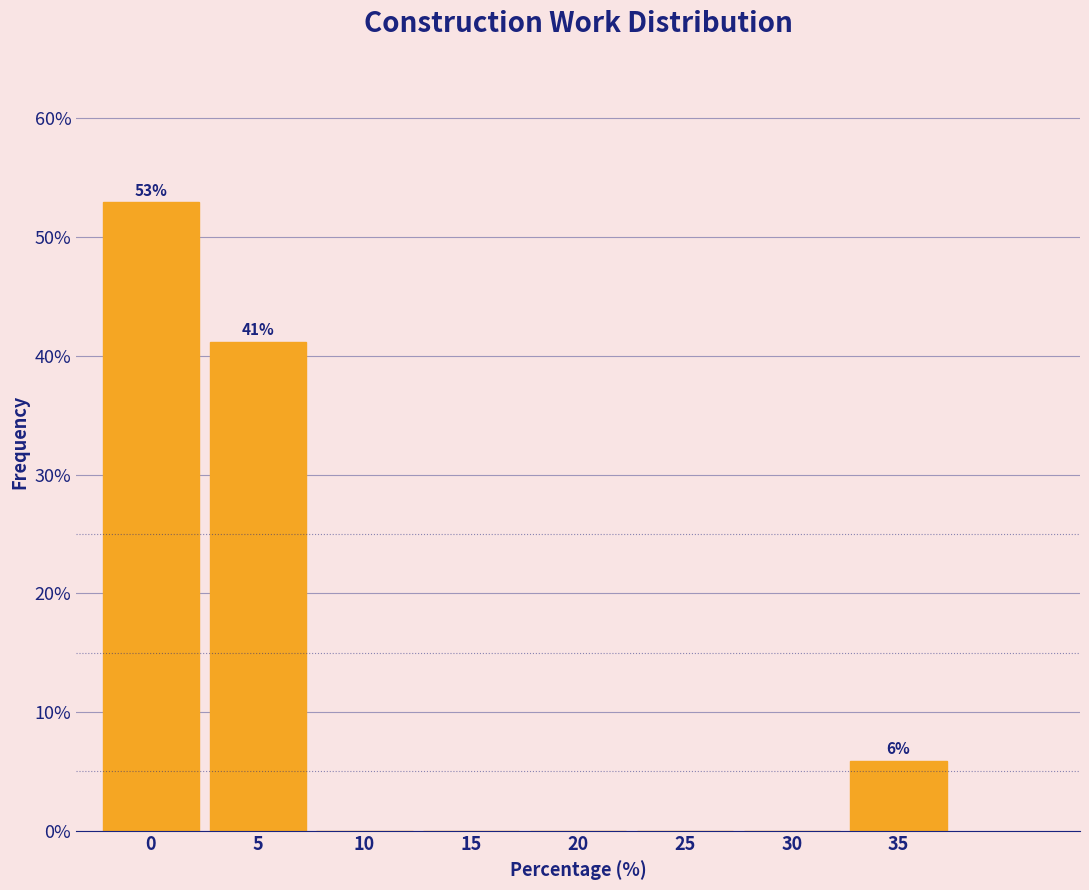

Reading left to right, what are all the values shown in this chart?

0=52.9	5=41.2	10=0.0	15=0.0	20=0.0	25=0.0	30=0.0	35=5.9